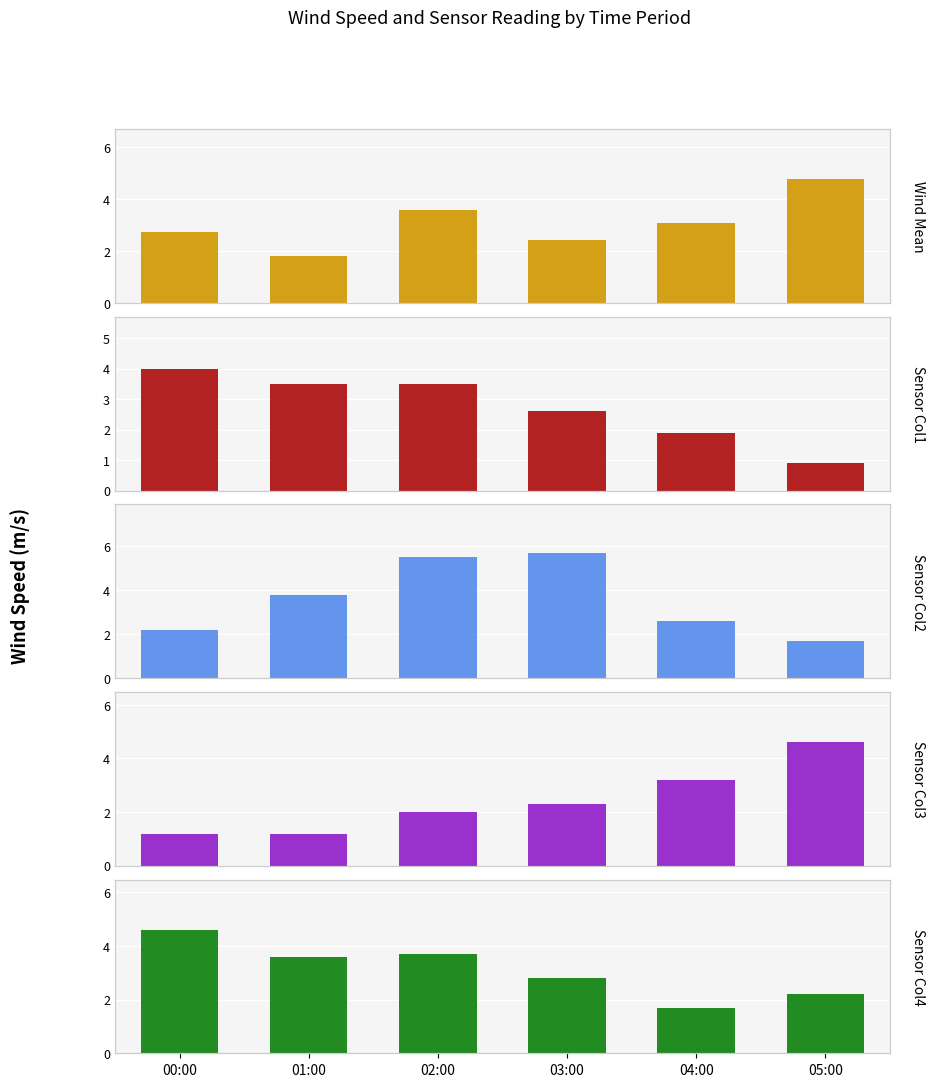

What are all the series names shown in the legend?

Wind Mean, Sensor Col1, Sensor Col2, Sensor Col3, Sensor Col4